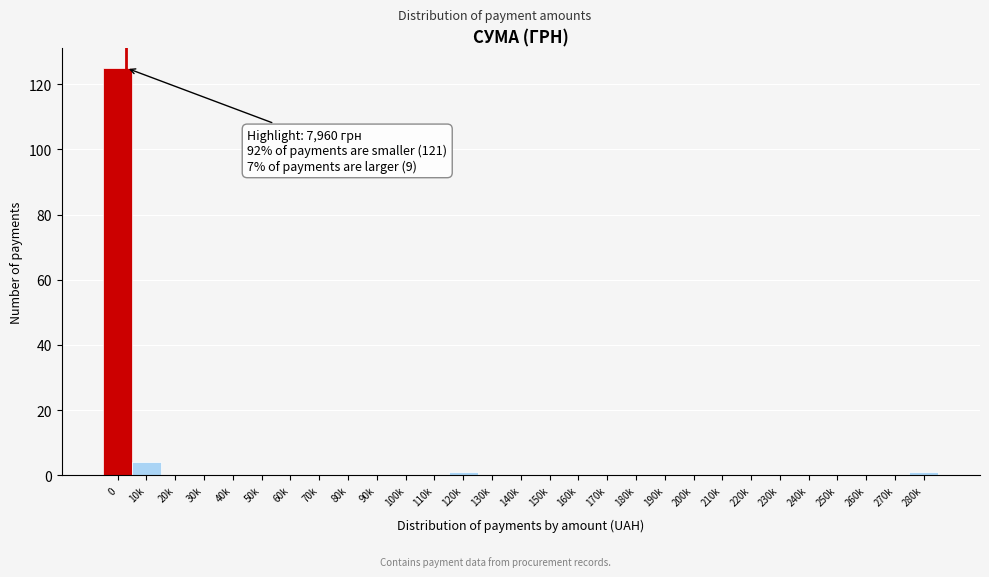

Reading left to right, list all the values displayed in this chart.

0=125	10k=4	20k=0	30k=0	40k=0	50k=0	60k=0	70k=0	80k=0	90k=0	100k=0	110k=0	120k=1	130k=0	140k=0	150k=0	160k=0	170k=0	180k=0	190k=0	200k=0	210k=0	220k=0	230k=0	240k=0	250k=0	260k=0	270k=0	280k=1